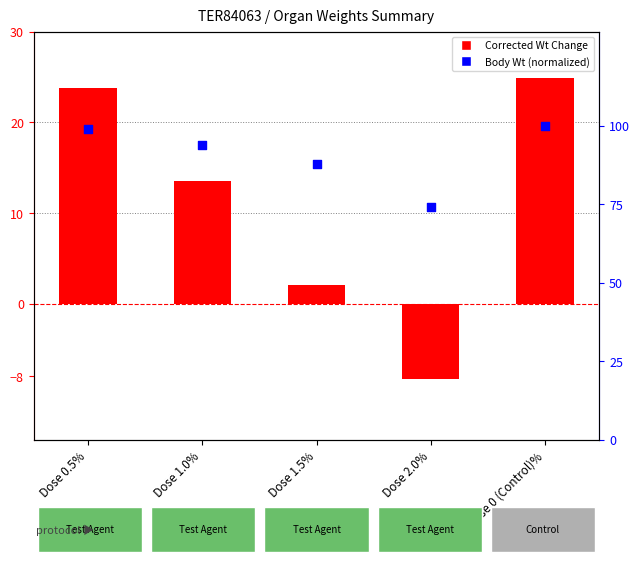

Which series reaches the minimum Y coordinate?

Corrected Wt Change